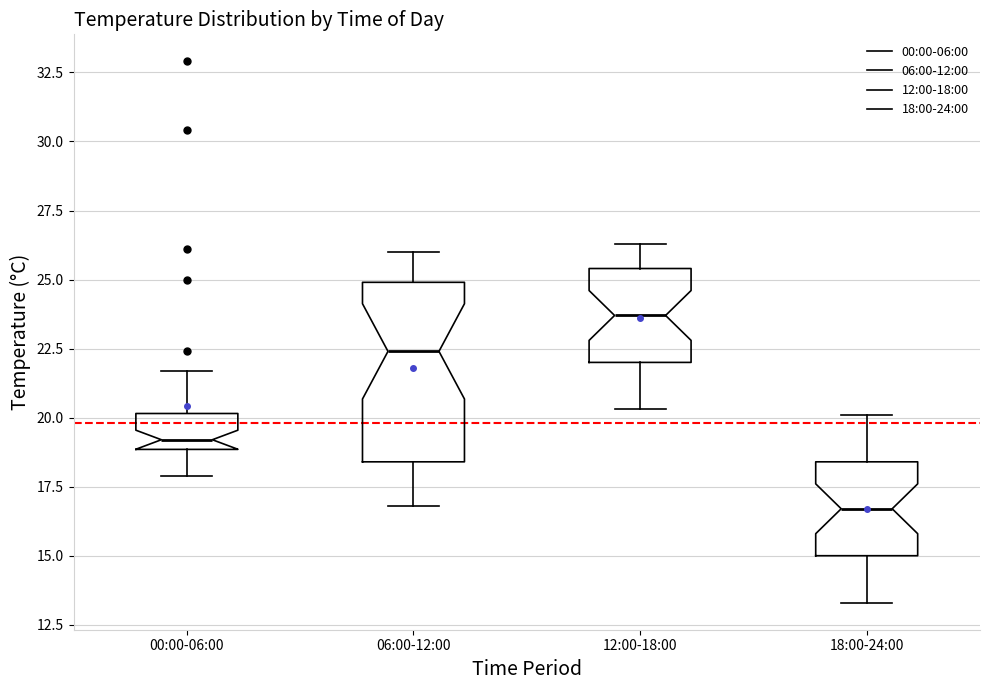

Reading left to right, transcribe this box plot: for each box, give where its median line is, the range the box spans, and where its two whiskers end, as read against the y-axis. The values are not printed on the chart, so give them approximately, as read against the axis.

00:00-06:00: median 19.0 (just above the box's lower edge), box 19.0 to 20.0, whiskers 18.0 to 21.5
06:00-12:00: median 22.5, box 18.5 to 25.0, whiskers 17.0 to 26.0
12:00-18:00: median 23.5, box 22.0 to 25.5, whiskers 20.5 to 26.5
18:00-24:00: median 16.5, box 15.0 to 18.5, whiskers 13.5 to 20.0